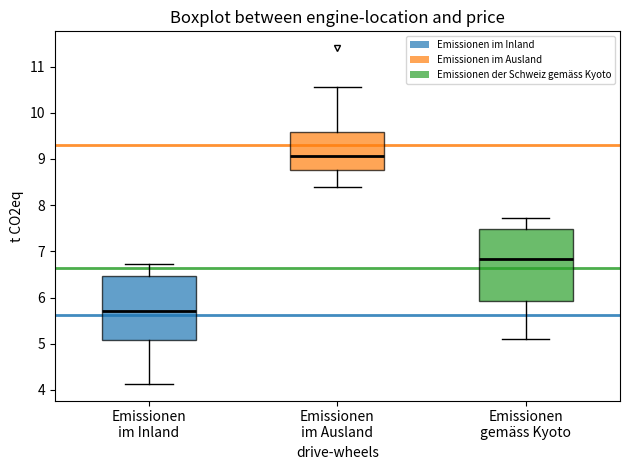

Reading left to right, read every box against the y-axis: the position of its median line, the range the box covers, and the ends of its whiskers. The values are not printed on the chart, so give them approximately, as read against the axis.

Emissionen im Inland: median 5.7, box 5.1 to 6.5, whiskers 4.1 to 6.7
Emissionen im Ausland: median 9.1, box 8.8 to 9.6, whiskers 8.4 to 10.6
Emissionen gemäss Kyoto: median 6.8, box 5.9 to 7.5, whiskers 5.1 to 7.7